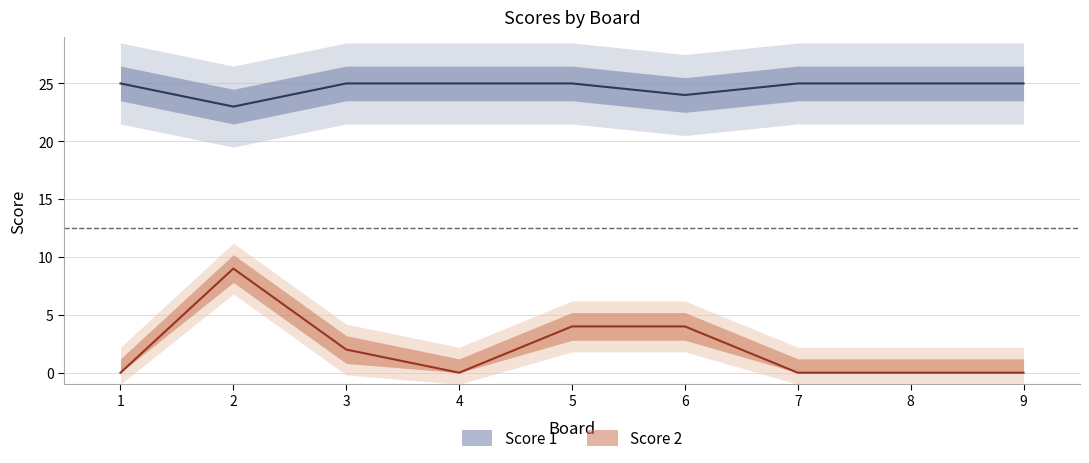

At how many categories does at least one series exceed 9?

9